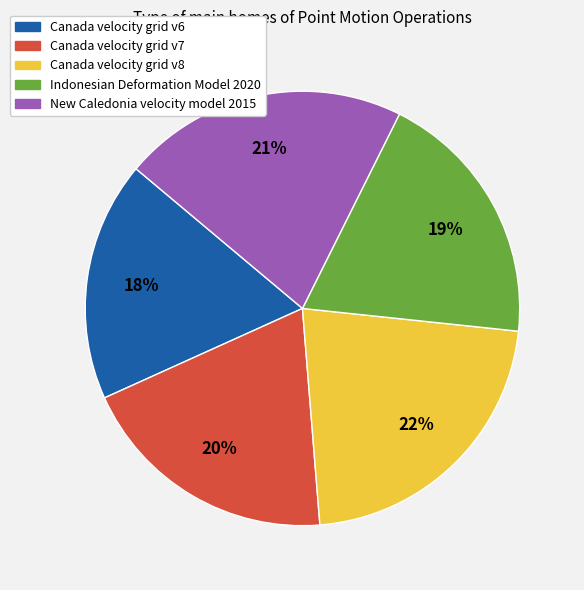

Is the sum of Indonesian Deformation Model 2020 and Canada velocity grid v6 greater than half?

No